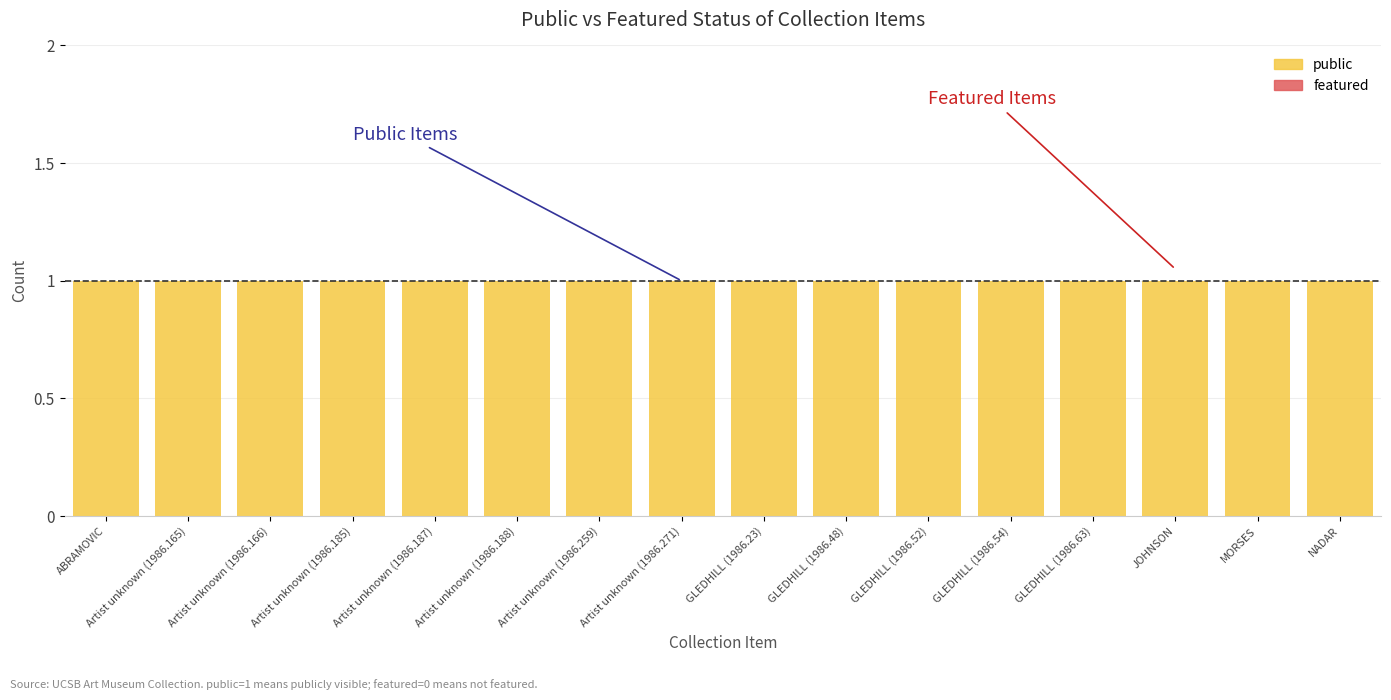

Which series has the largest range (max minus min)?

public